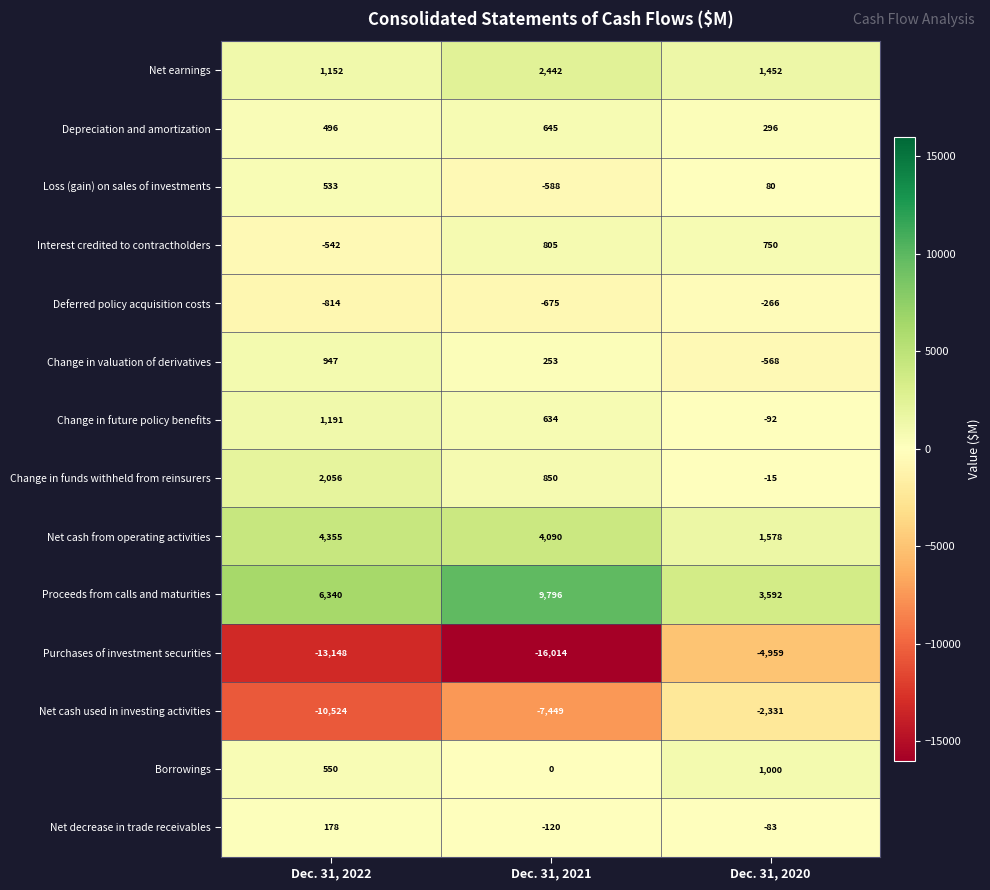

What is the maximum value shown in the chart?

9796